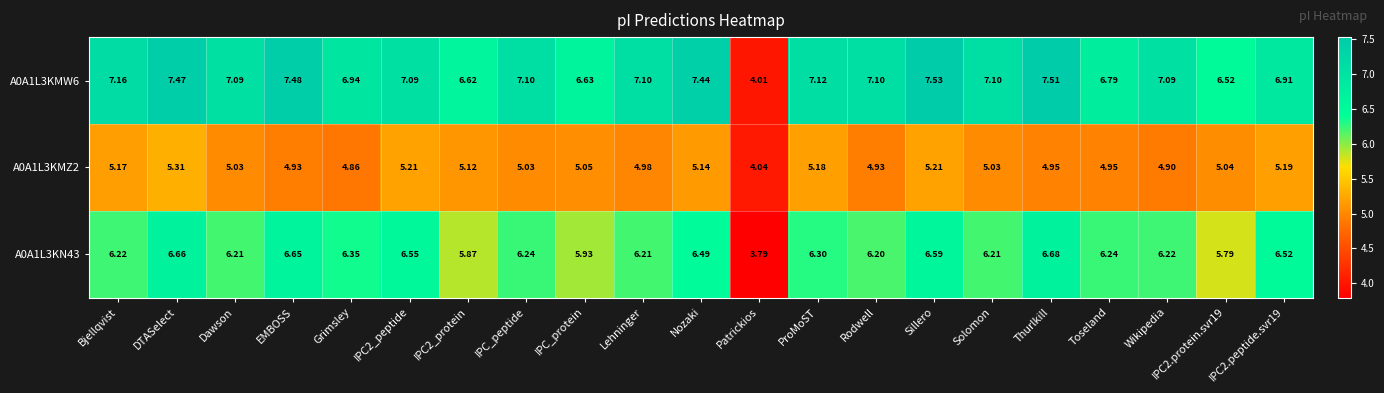

At which category is the sum across all series the highest?

DTASelect